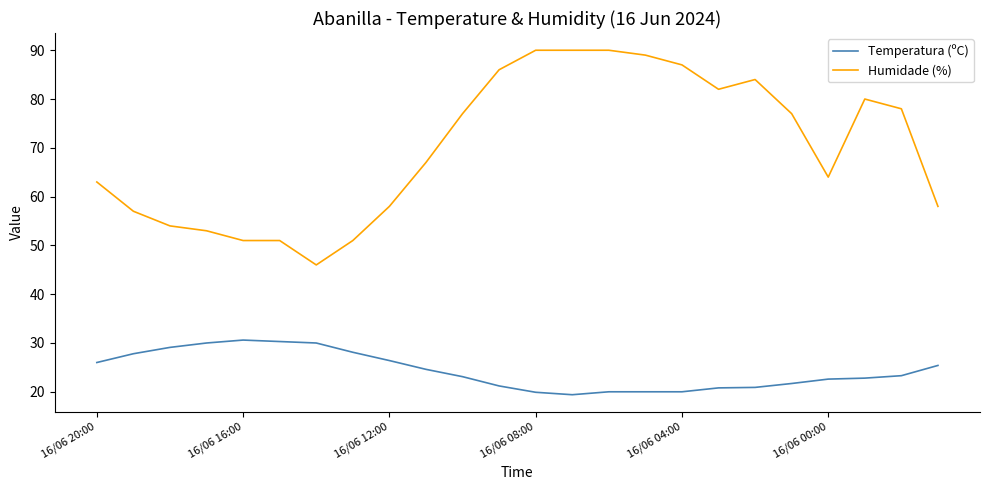

What is the greatest value displayed?

90.0